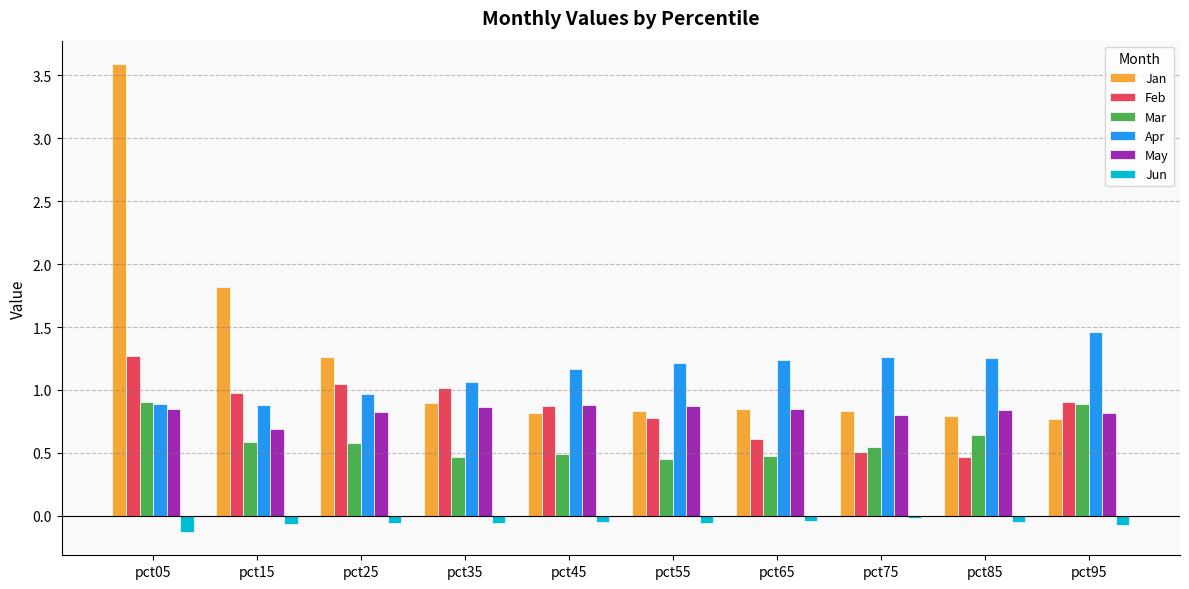

Is the value of Jun at pct95 greater than the value of Jan at pct65?

No